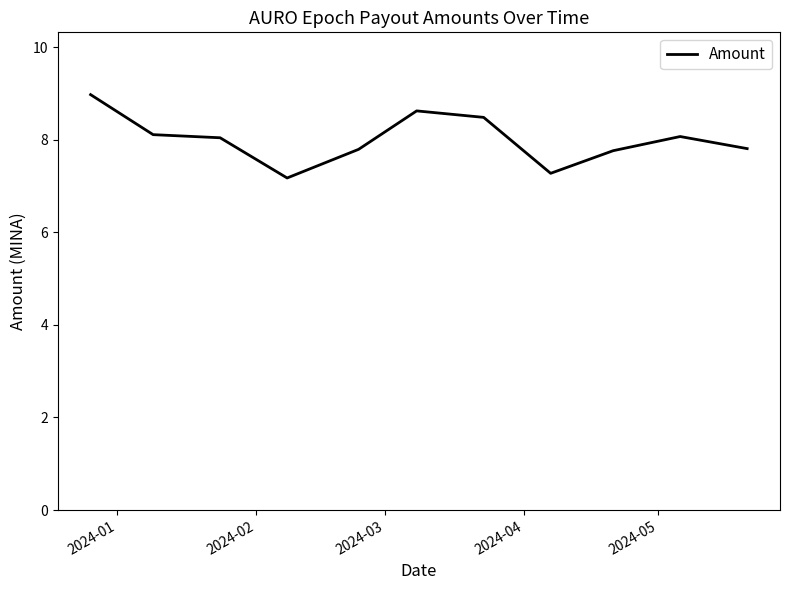

What is the maximum value shown in the chart?

9.0